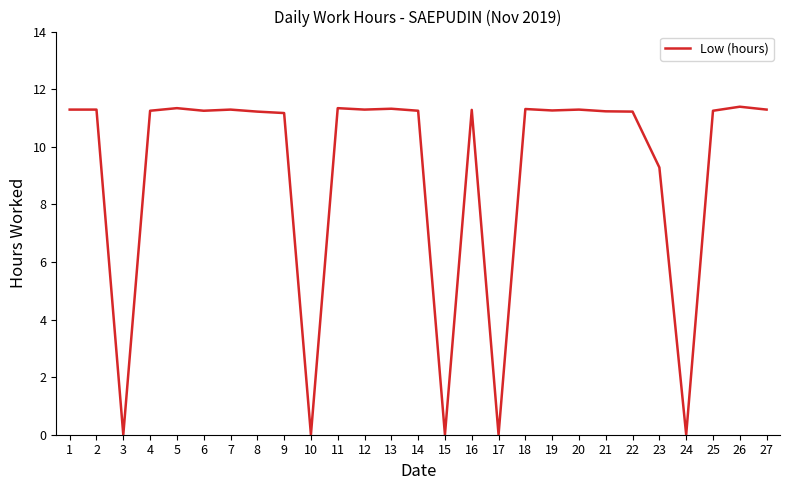

The chart shows a value of 15.2 at 11. True or false?

False